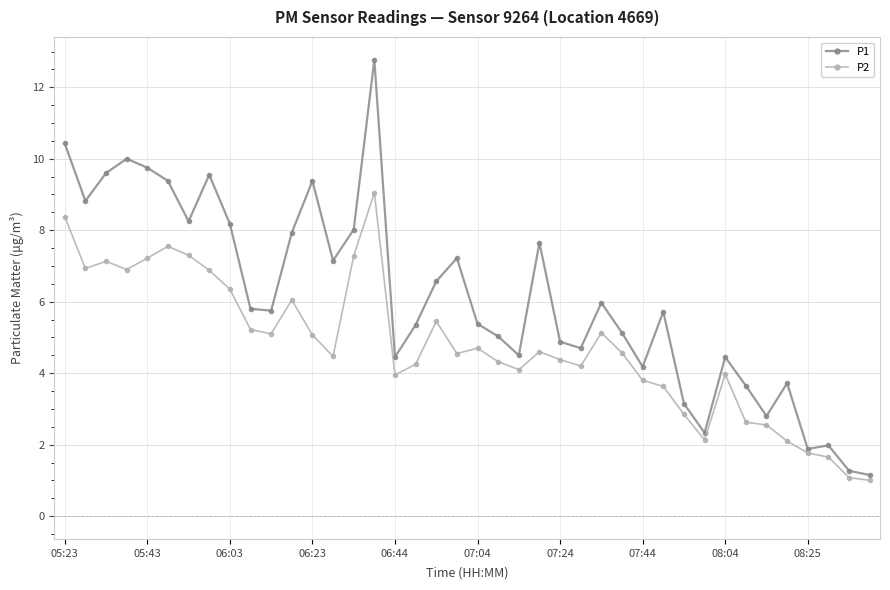

Which series has the largest range (max minus min)?

P1